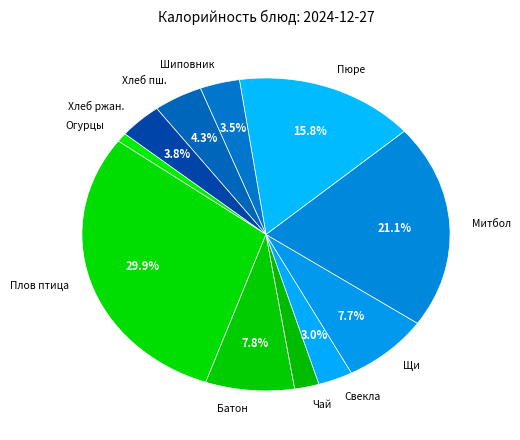

Which category has the biggest portion of the pie?

Плов птица